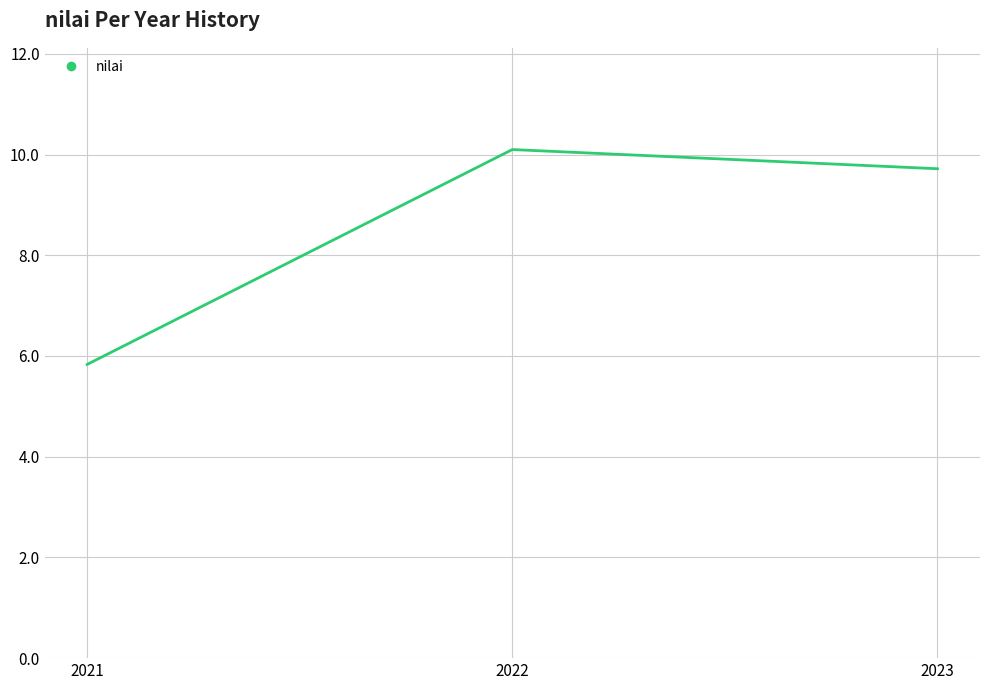

Where is the data nearest to the value 7?

2021